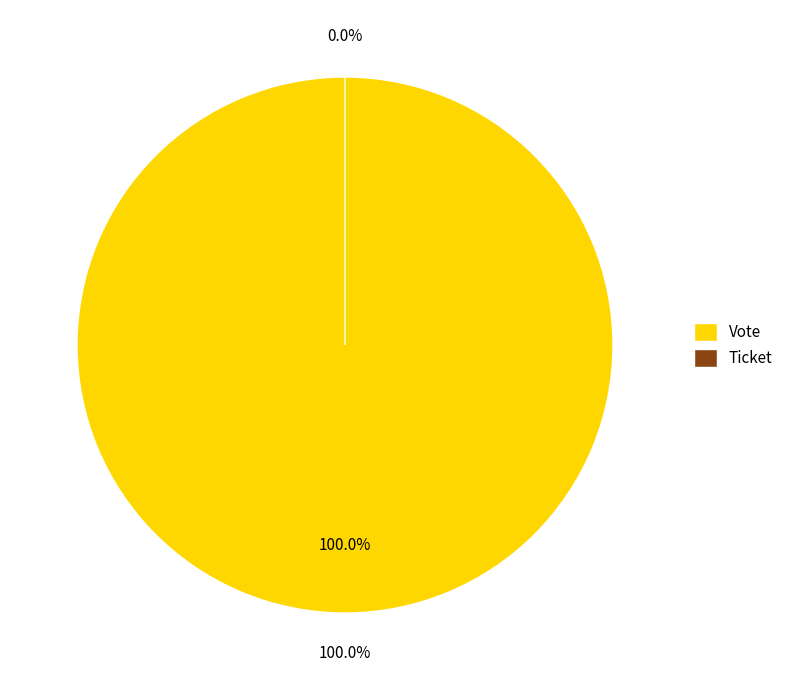

Rank the categories by value from lowest to highest.

Ticket, Vote